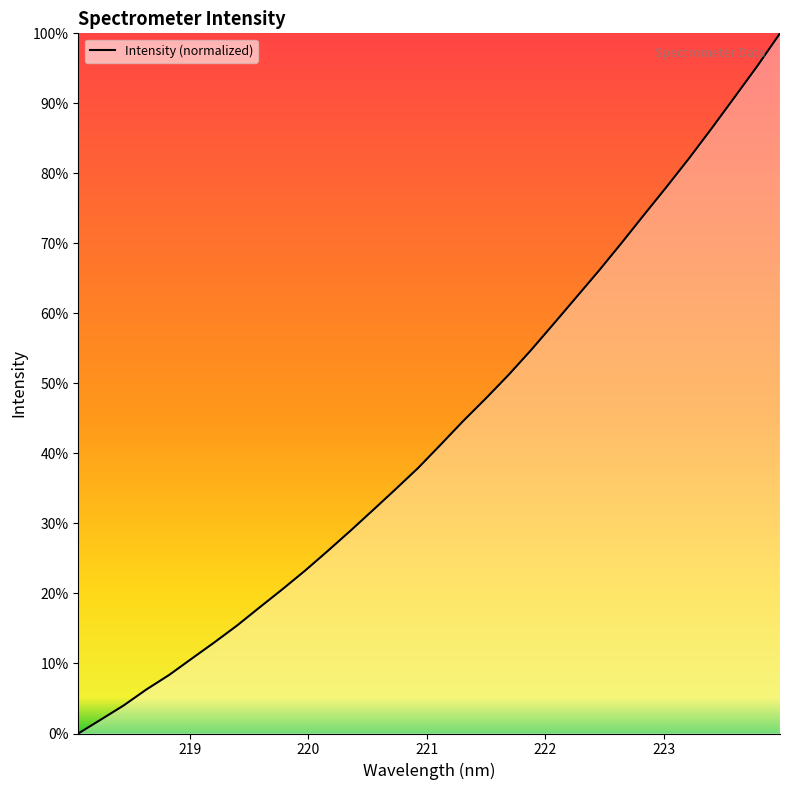

What is the difference between the maximum and minimum values?

100.0